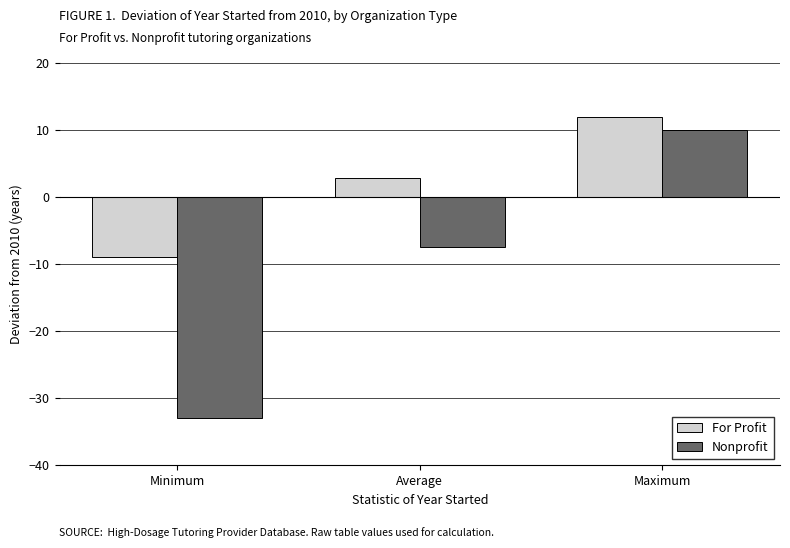

Rank the series at Minimum from highest to lowest value.

For Profit, Nonprofit